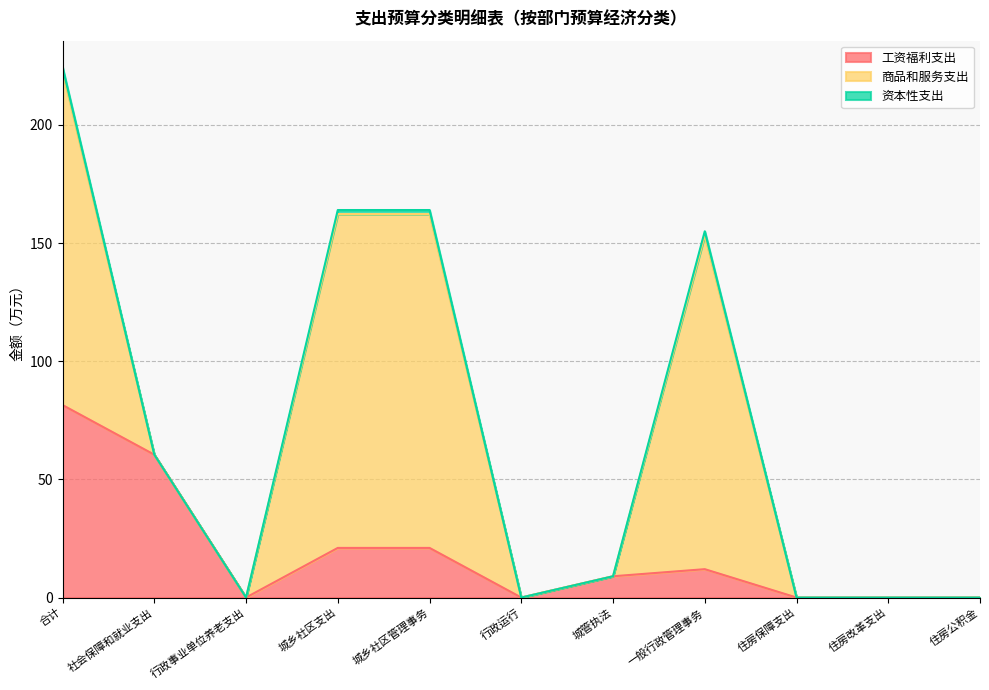

At 一般行政管理事务, list the series in order from smallest to largest.

资本性支出, 工资福利支出, 商品和服务支出